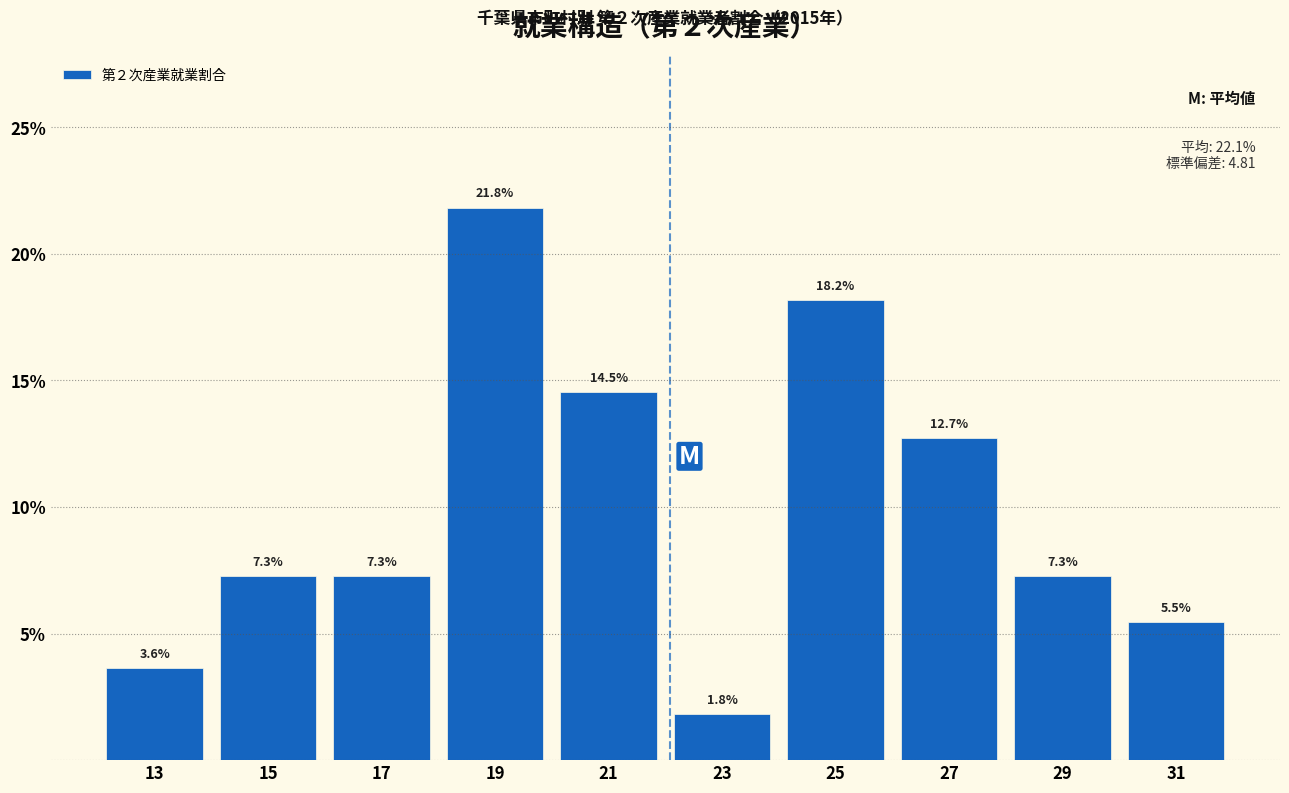

Reading left to right, transcribe this chart: for each bar, give the range it covers on the x-axis and its height.

12 to 14: 3.6
14 to 16: 7.3
16 to 18: 7.3
18 to 20: 21.8
20 to 22: 14.5
22 to 24: 1.8
24 to 26: 18.2
26 to 28: 12.7
28 to 30: 7.3
30 to 32: 5.5